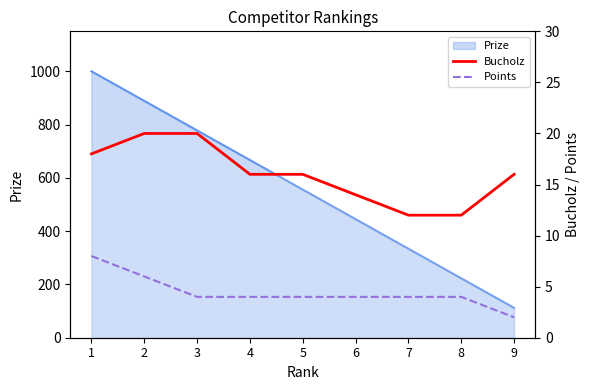

True or false: Points and Bucholz intersect in this chart.

False